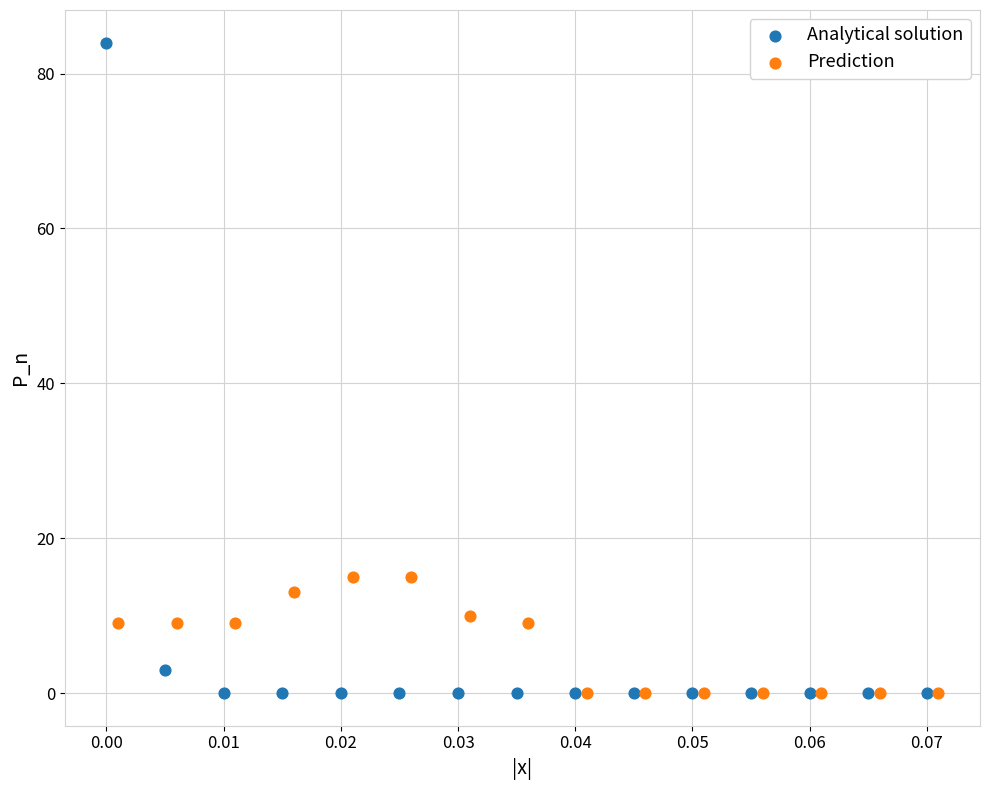

Which series has the largest Y range (max minus min)?

Analytical solution